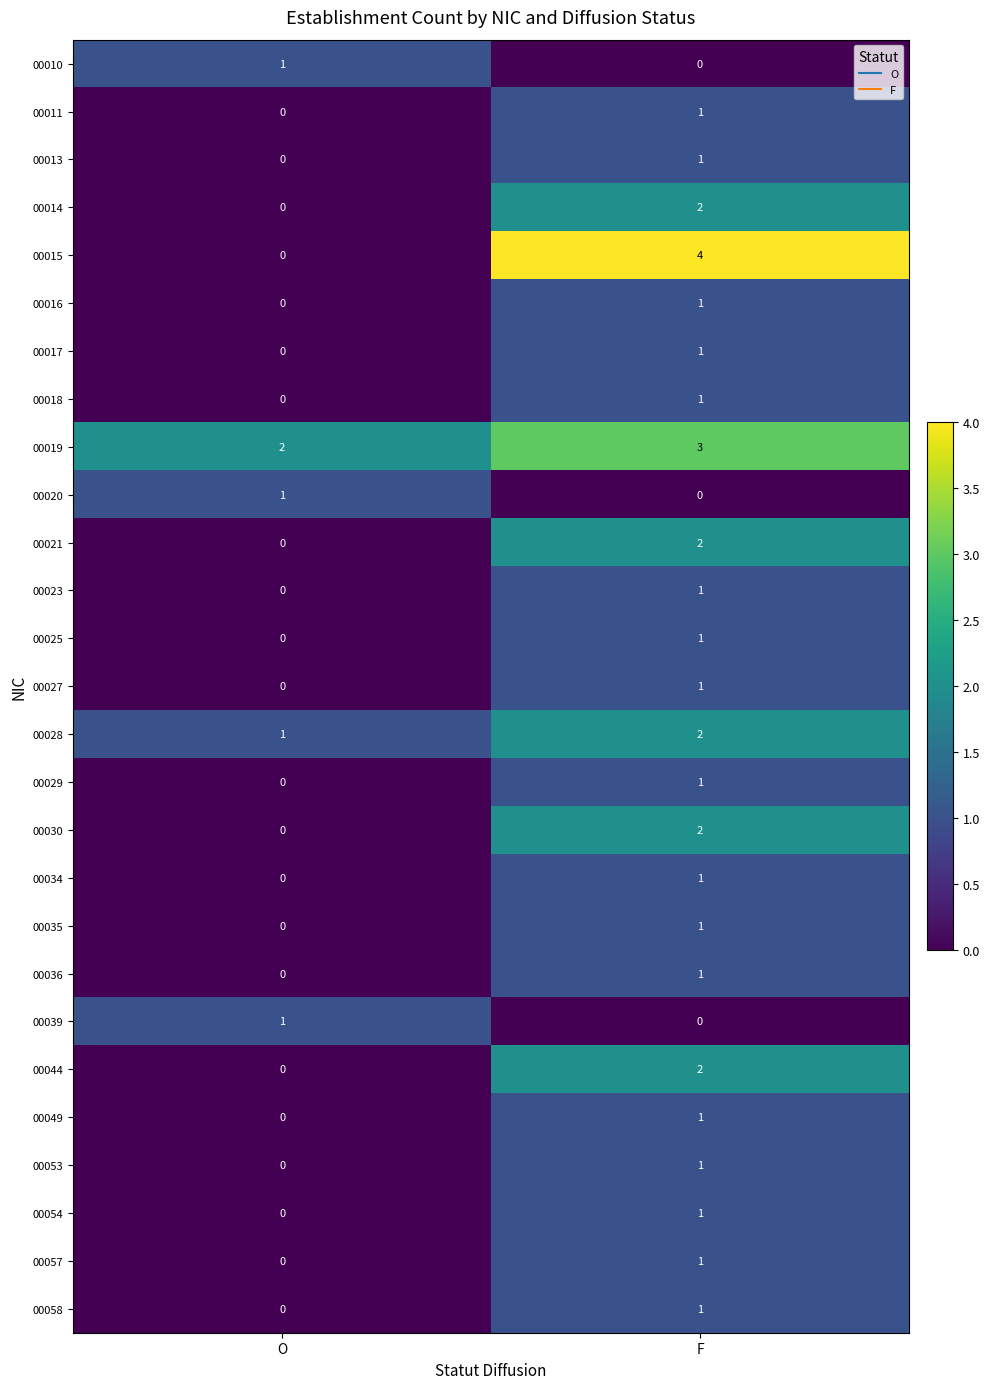

Which category has the highest value across all series?

F